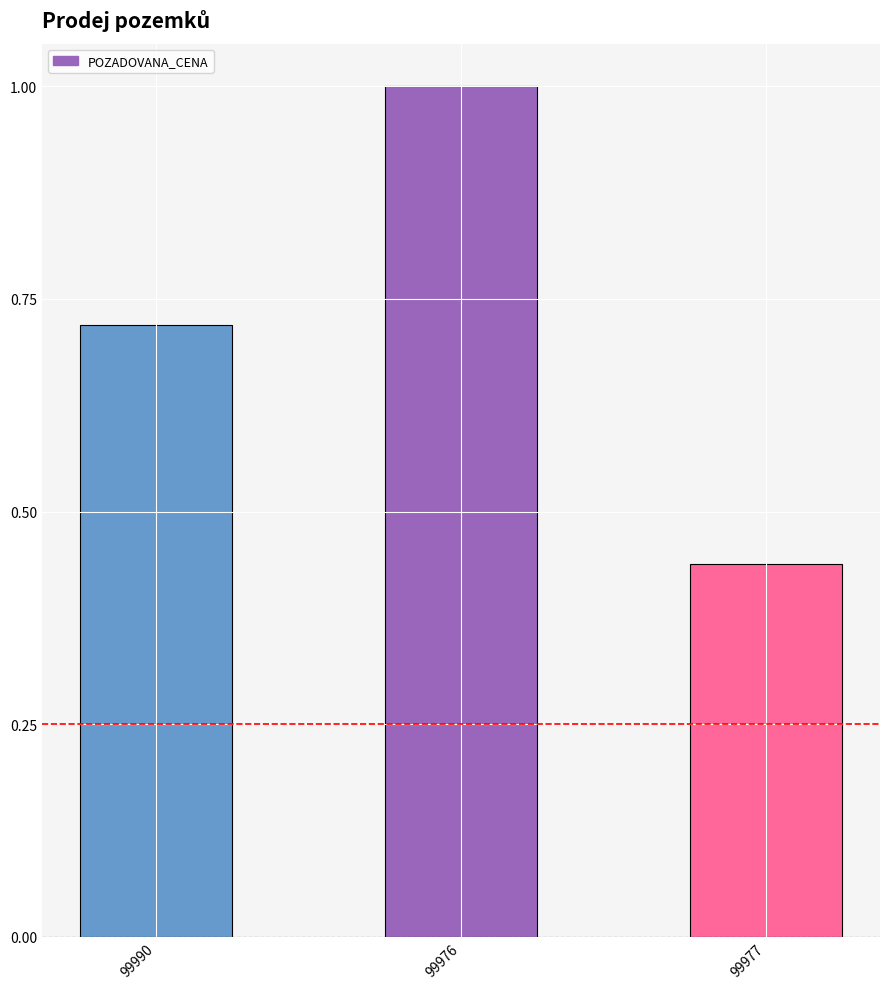

What is the maximum value shown in the chart?

1.0